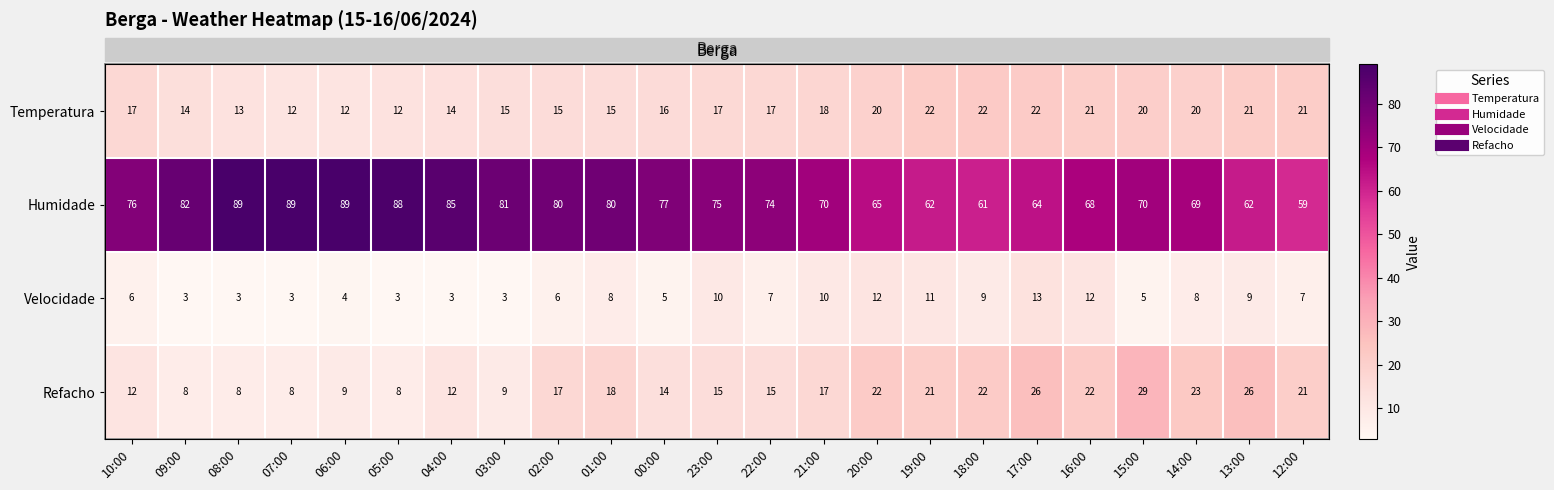

At which label does Temperatura reach its peak?

18:00